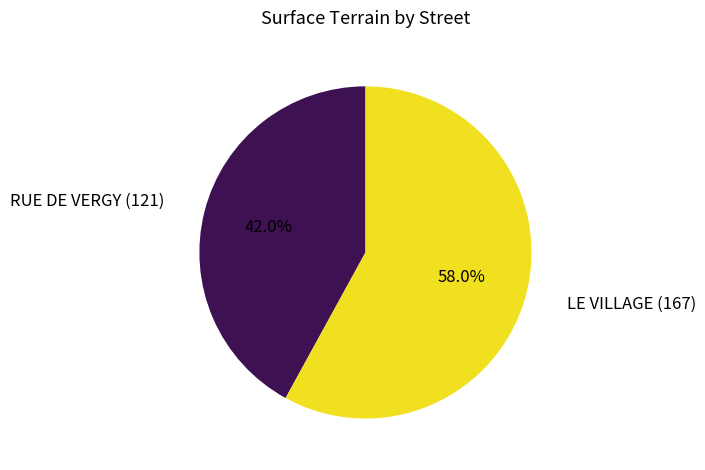

Does any single category account for the majority?

Yes